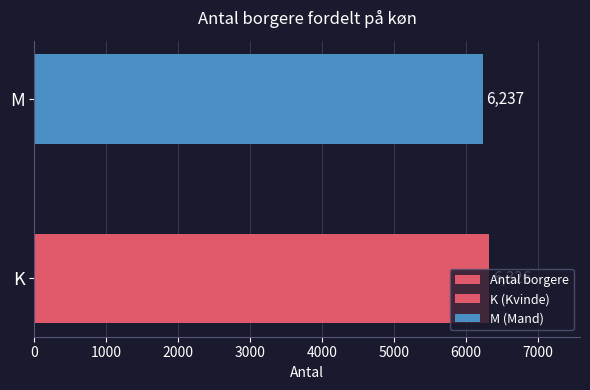

How many categories are shown in the chart?

2